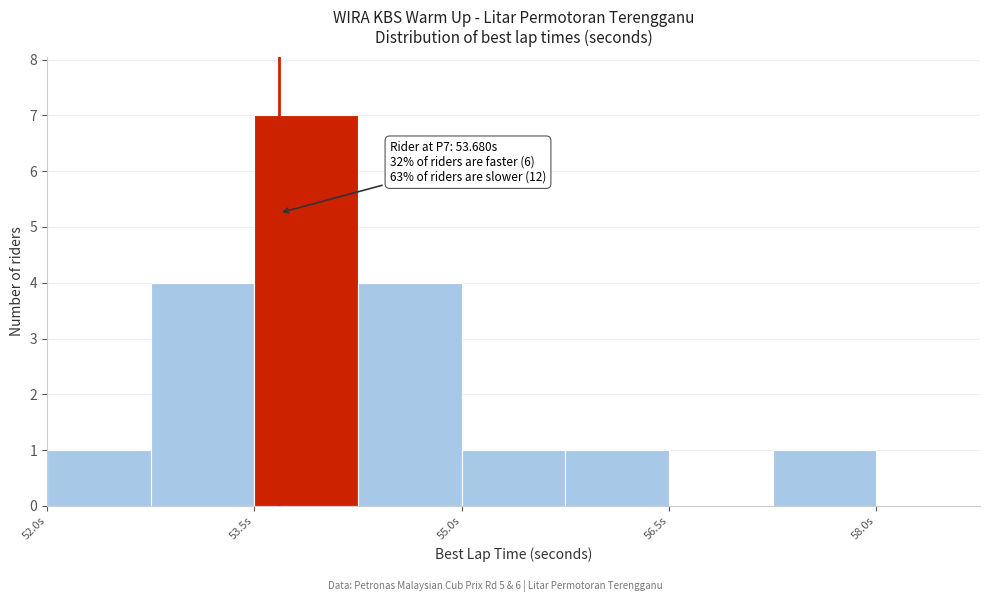

Around what value on the x-axis is the tallest bar? Give the approximate position of its centre, as read against the axis.

53.8